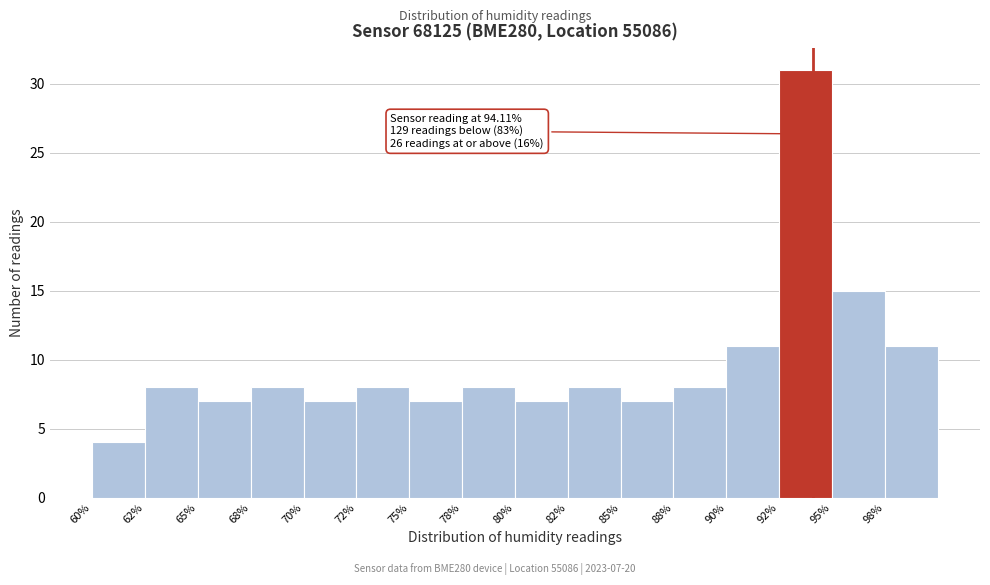

Reading left to right, list all the values displayed in this chart.

60%=4	62%=8	65%=7	68%=8	70%=7	72%=8	75%=7	78%=8	80%=7	82%=8	85%=7	88%=8	90%=11	92%=31	95%=15	98%=11